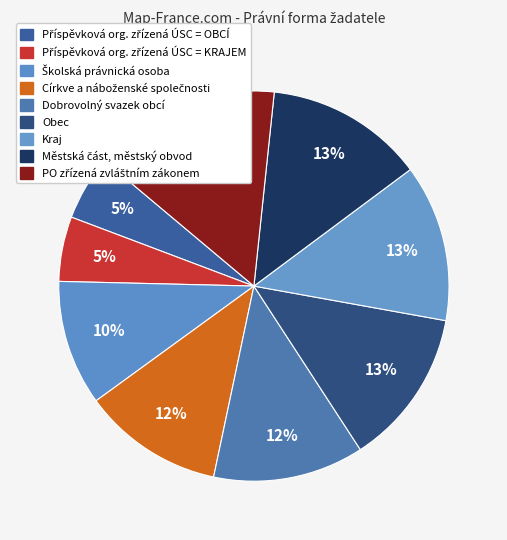

How many segments does this pie chart have?

9